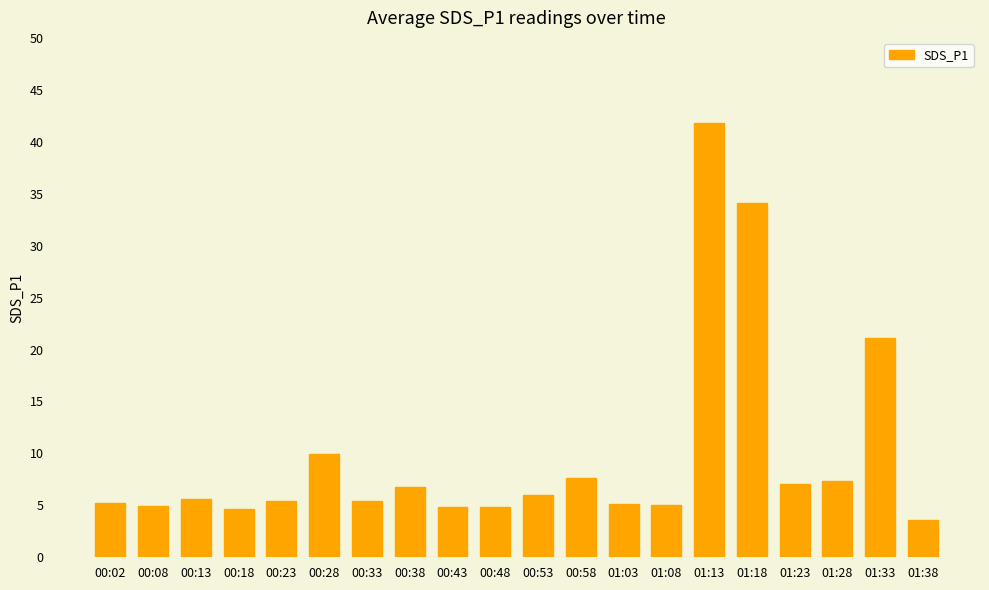

At which label is the value closest to 22?

01:33